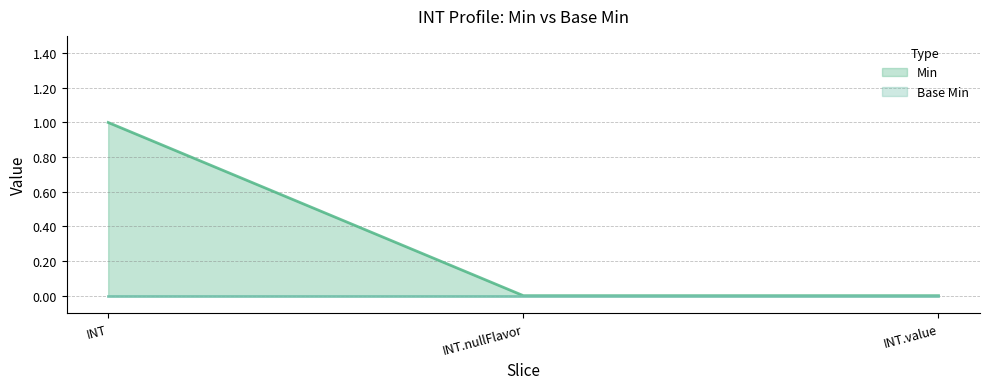

Does the chart have visible grid lines?

Yes